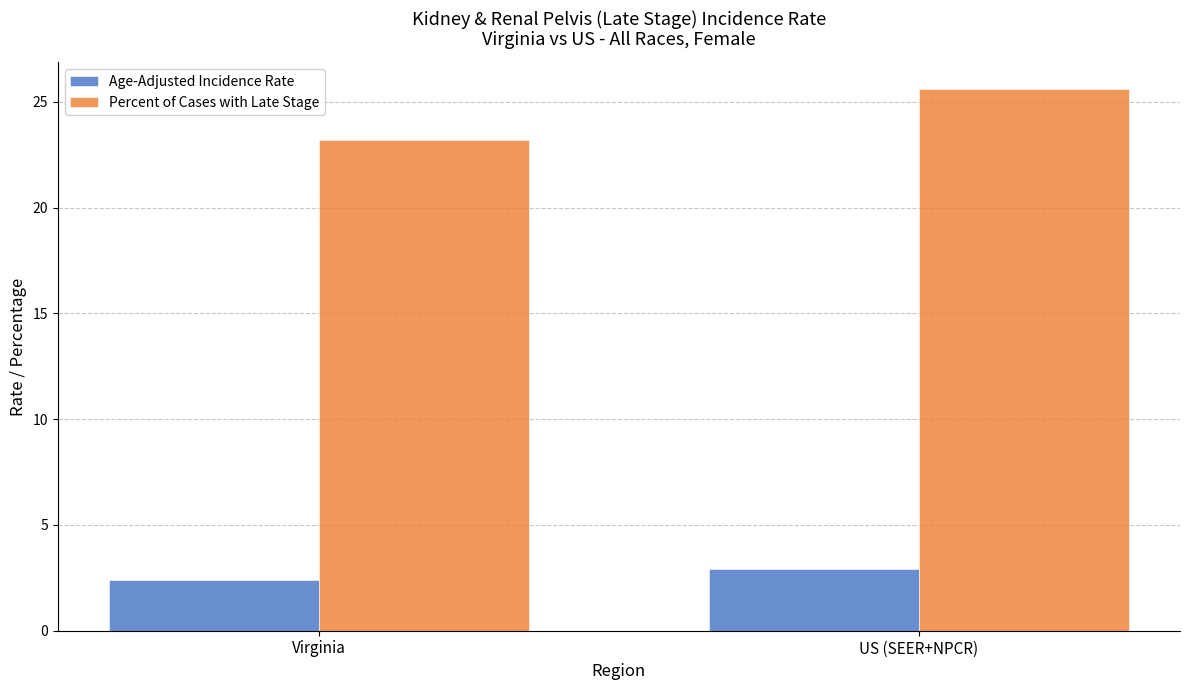

Reading left to right, list all the values displayed in this chart.

Age-Adjusted Incidence Rate: Virginia=2.4	US (SEER+NPCR)=2.9
Percent of Cases with Late Stage: Virginia=23.2	US (SEER+NPCR)=25.6